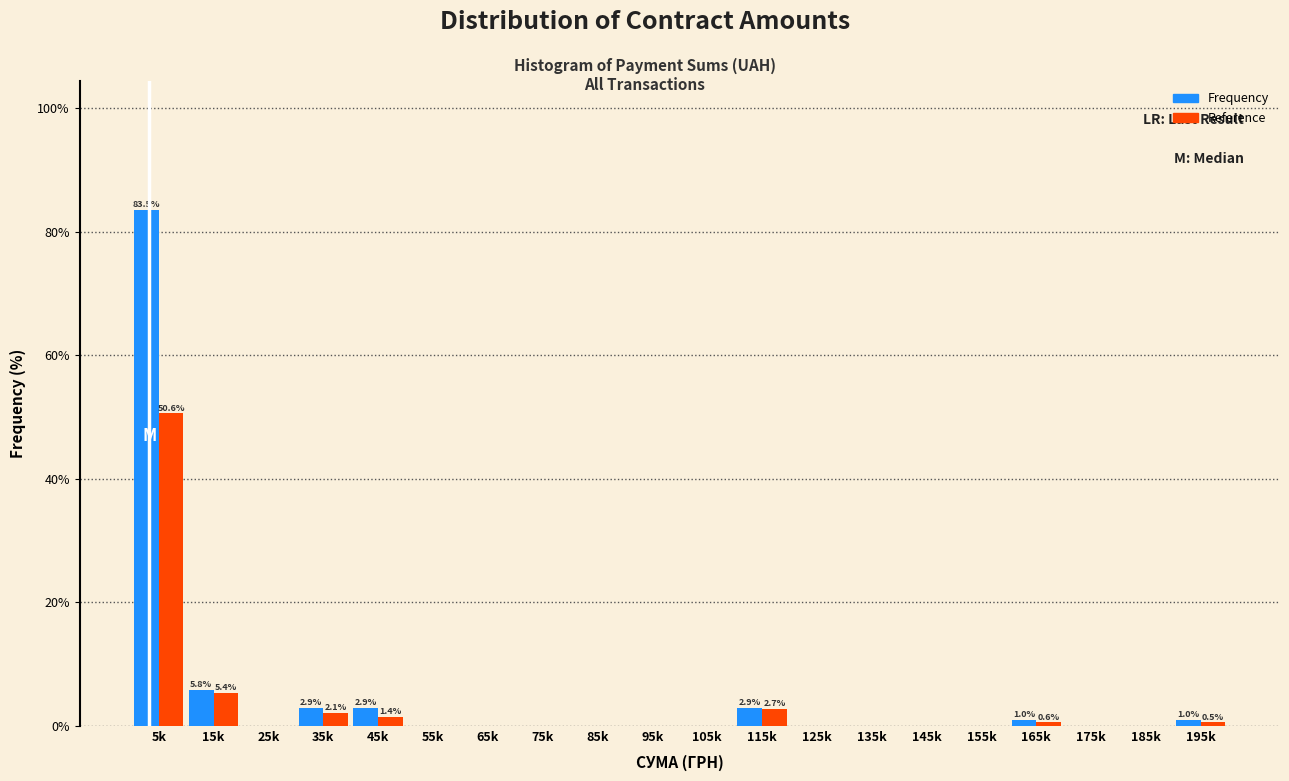

What is the sum of the Reference values at 65k and 5k?

50.6